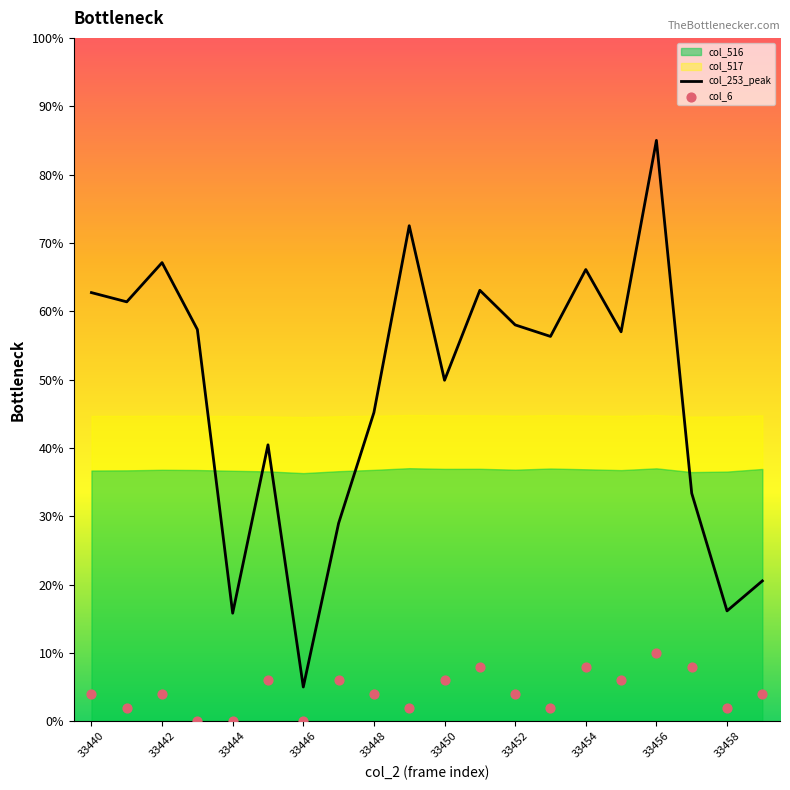

The col_253_peak series shows 102.2 at 33440. True or false?

False